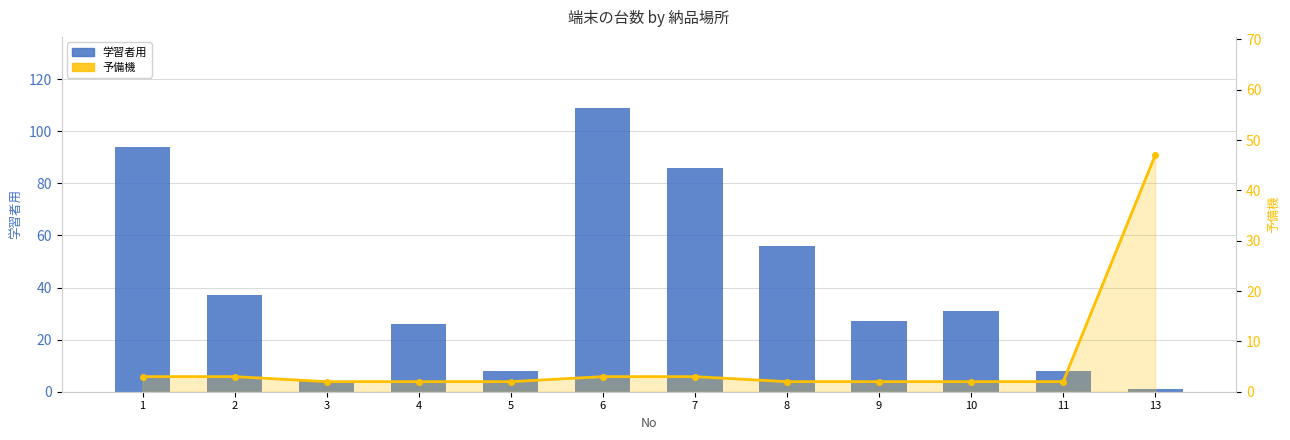

Reading left to right, list all the values displayed in this chart.

学習者用: 94	37	4	26	8	109	86	56	27	31	8	1
予備機: 3	3	2	2	2	3	3	2	2	2	2	47